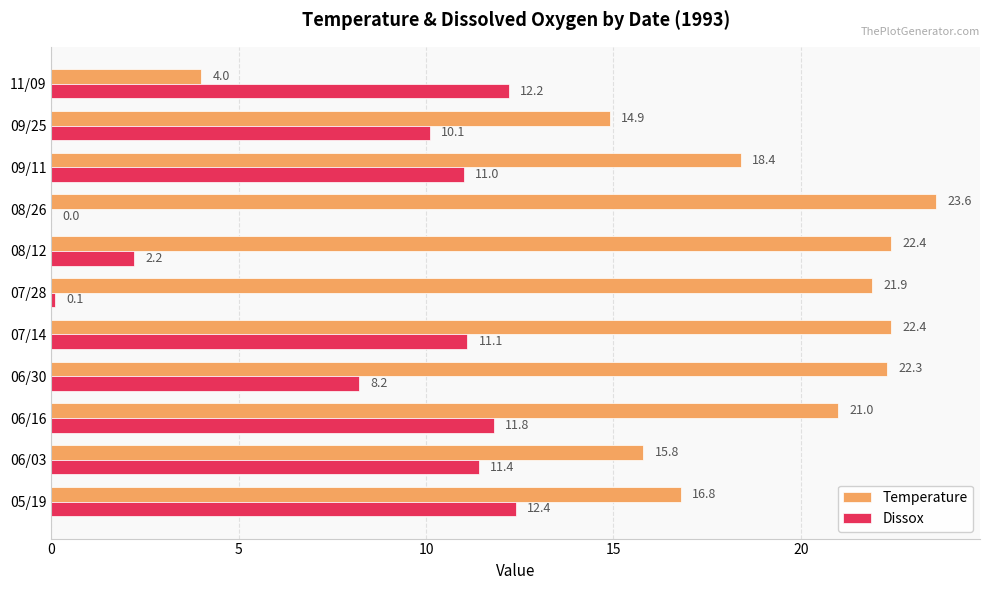

How many positive values does the Dissox series have?

10